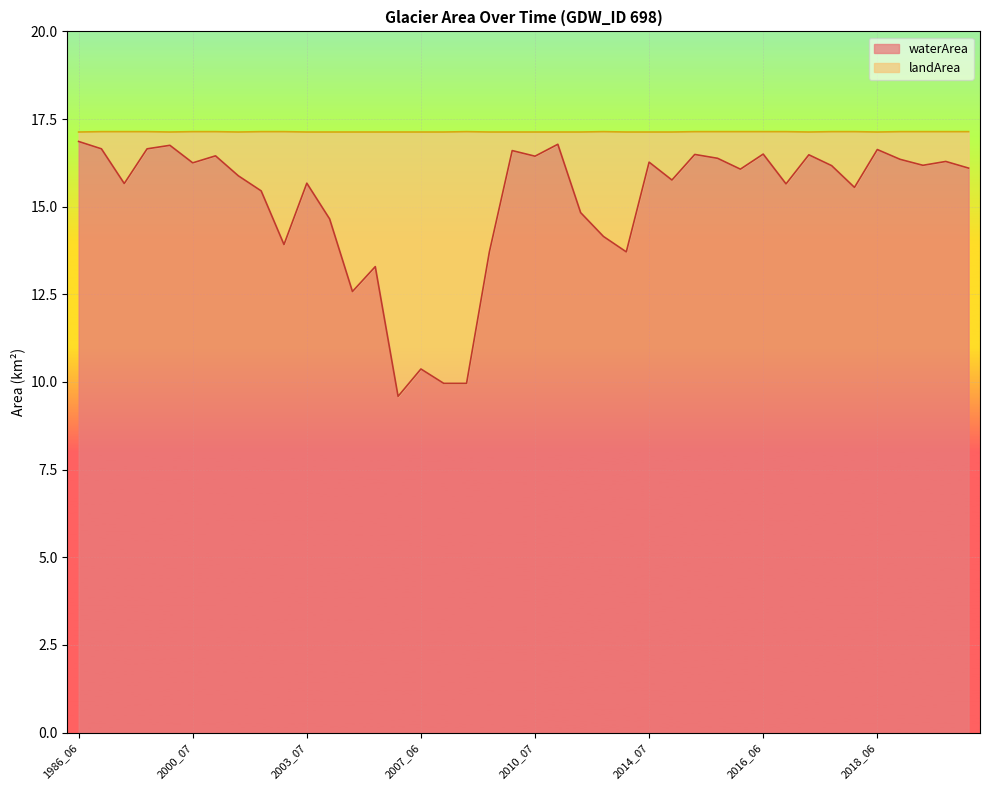

What is the average value?

15.1